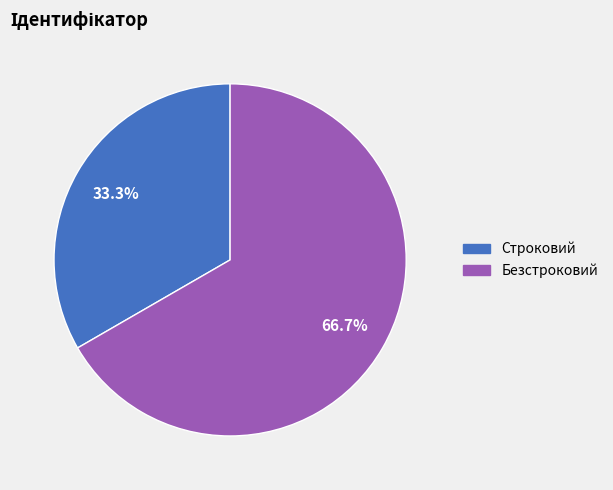

How many segments does this pie chart have?

2